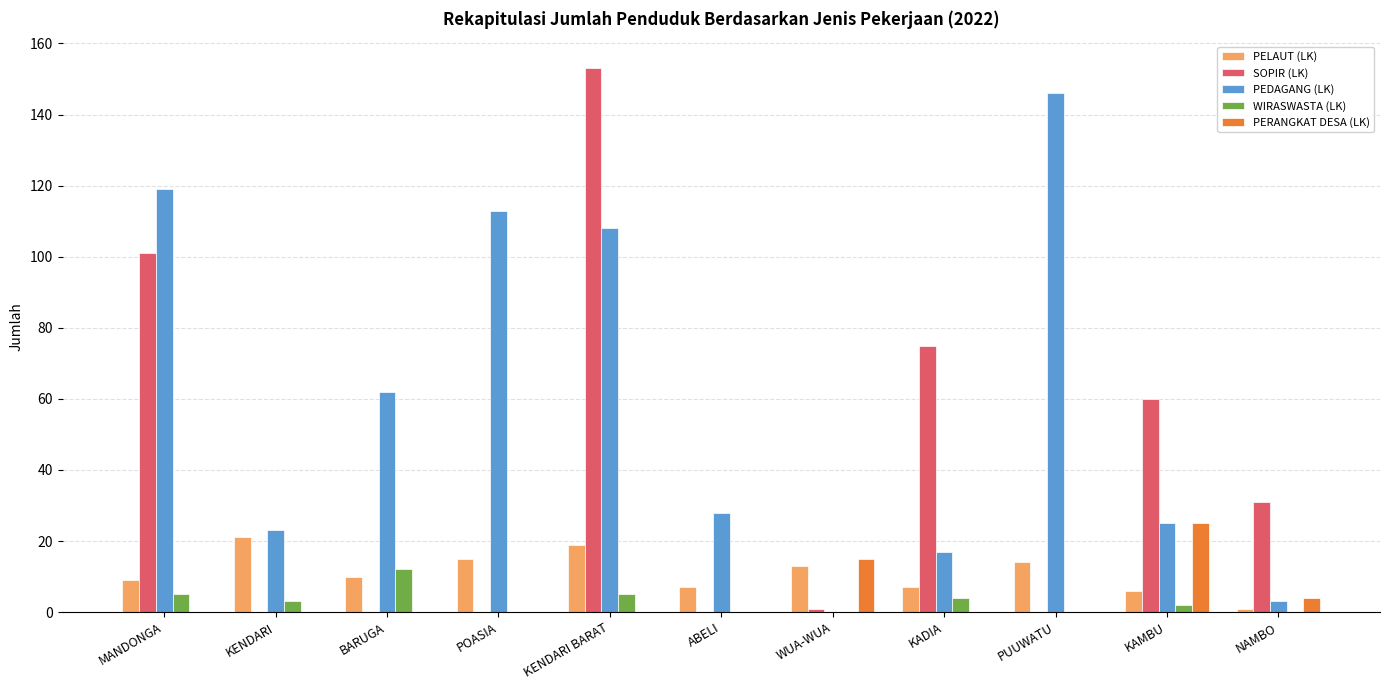

At which category is the sum across all series the highest?

KENDARI BARAT